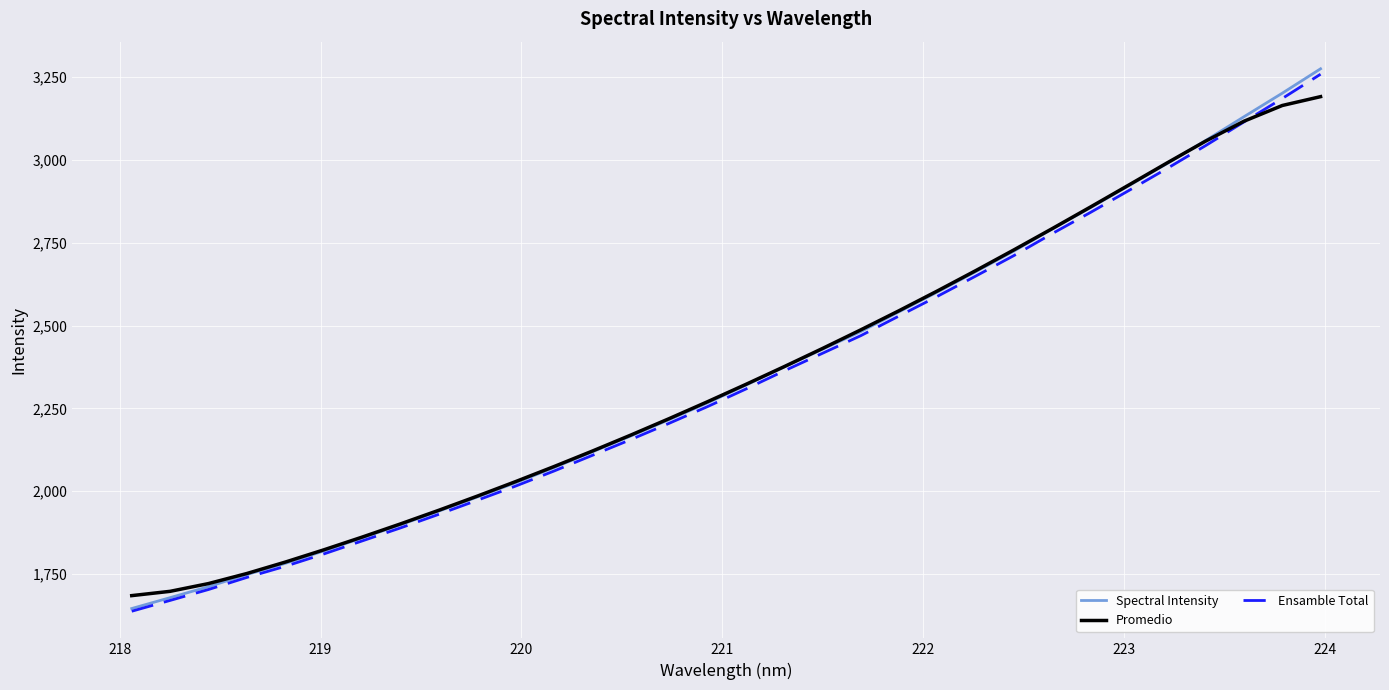

What is the highest value of the Spectral Intensity series?

3275.2